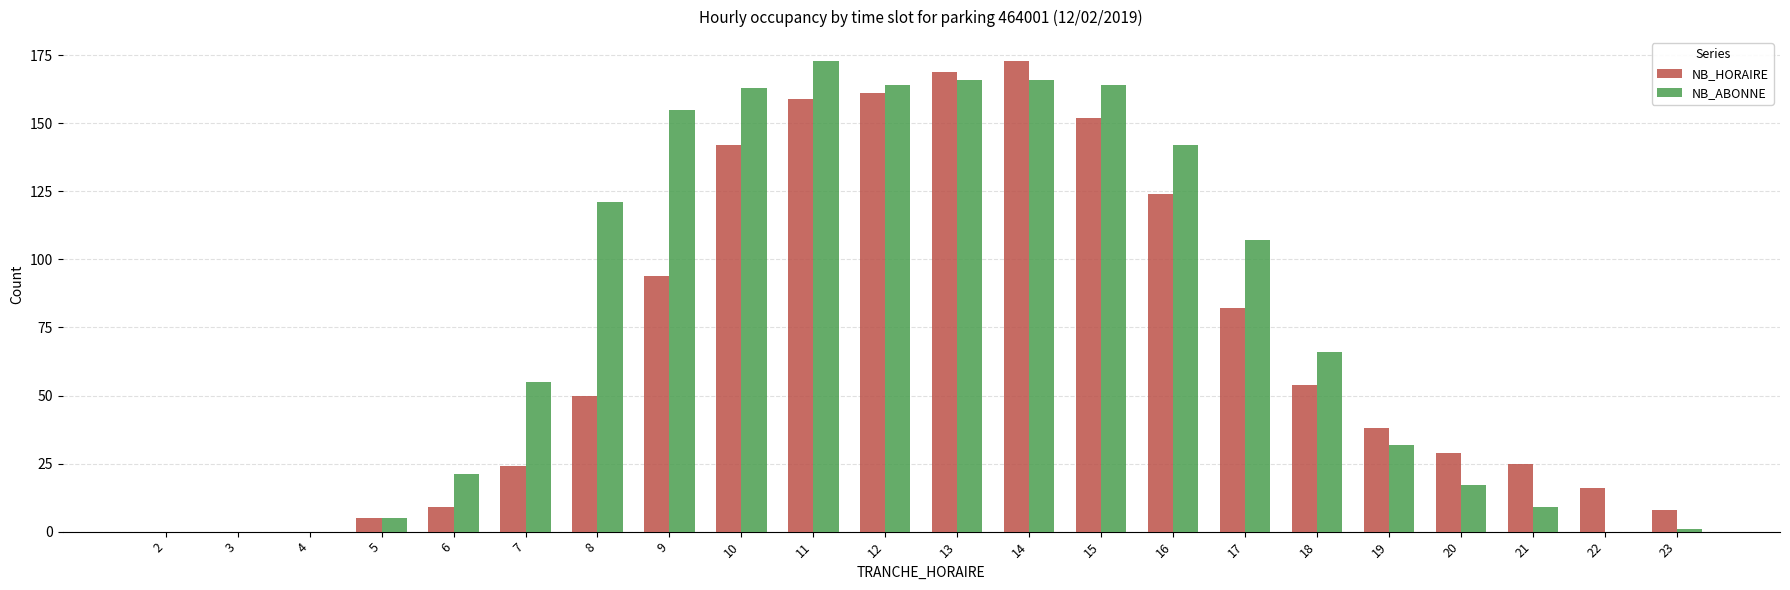

What is the difference between the NB_ABONNE values at 21 and 15?

155